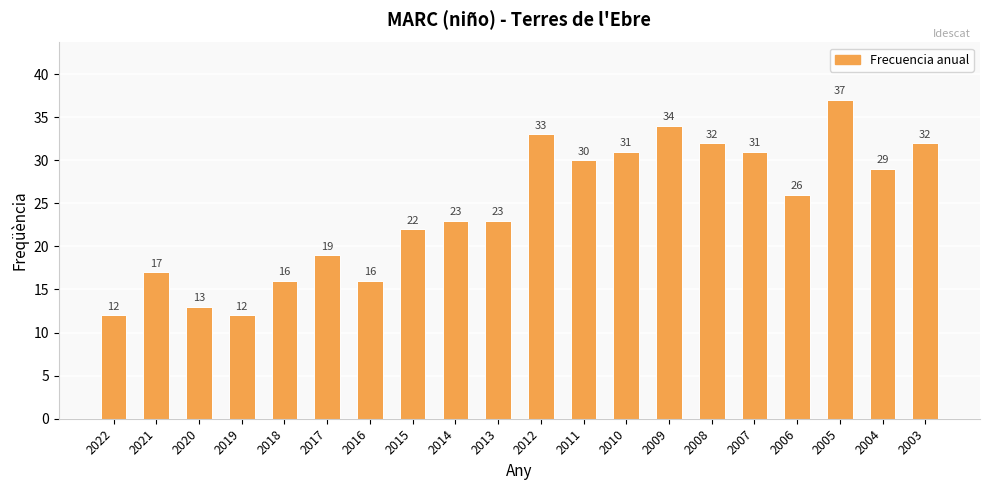

Where does the data first go above 26?

2012